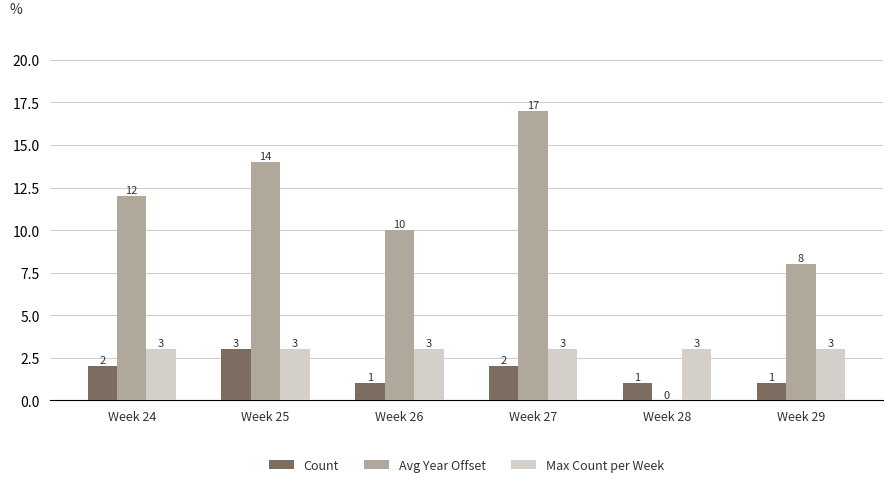

Reading left to right, what are all the values shown in this chart?

Count: Week 24=2	Week 25=3	Week 26=1	Week 27=2	Week 28=1	Week 29=1
Avg Year Offset: Week 24=12	Week 25=14	Week 26=10	Week 27=17	Week 28=0	Week 29=8
Max Count per Week: Week 24=3	Week 25=3	Week 26=3	Week 27=3	Week 28=3	Week 29=3